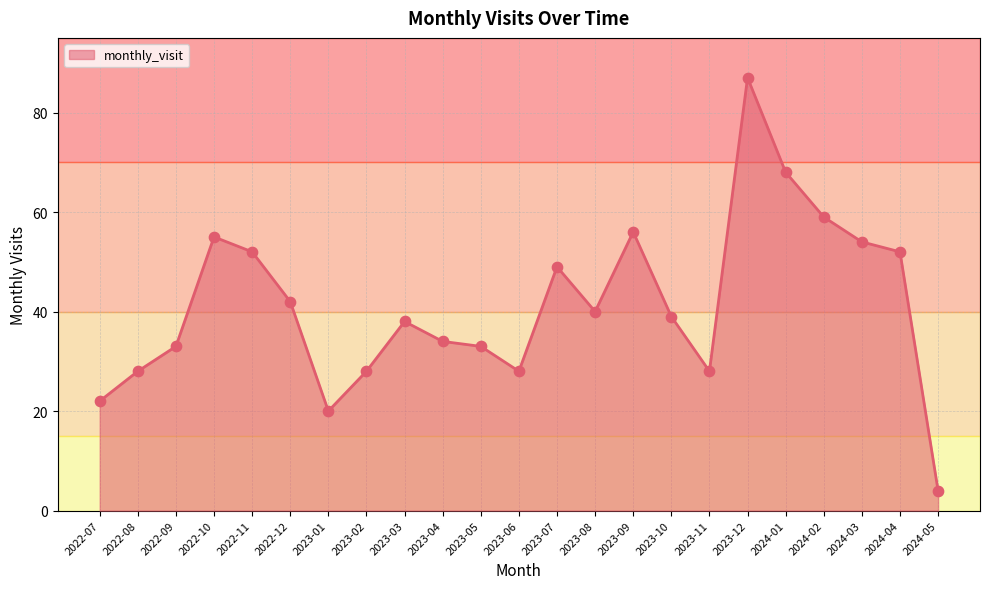

Approximately how many times larger is the value at 2022-10 compared to 2023-10?

1.4